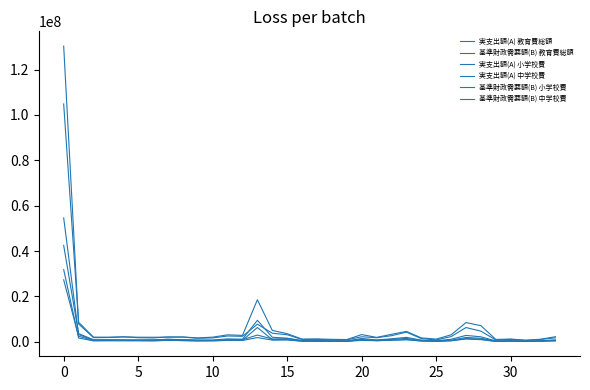

How many lines are shown in the chart?

6